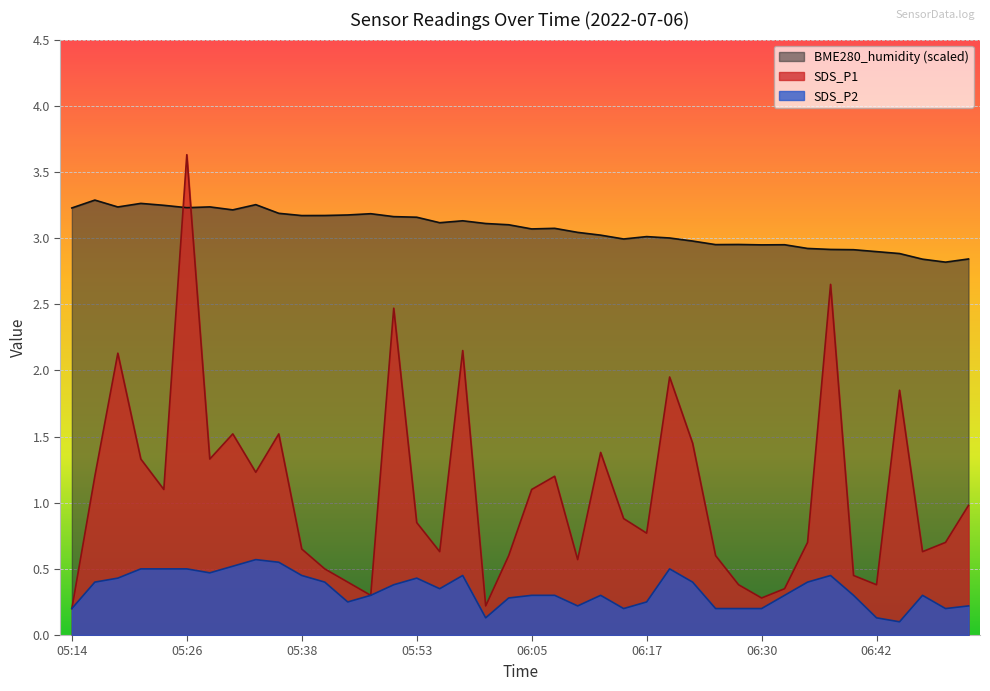

At which category does the chart reach its minimum across all series?

06:44